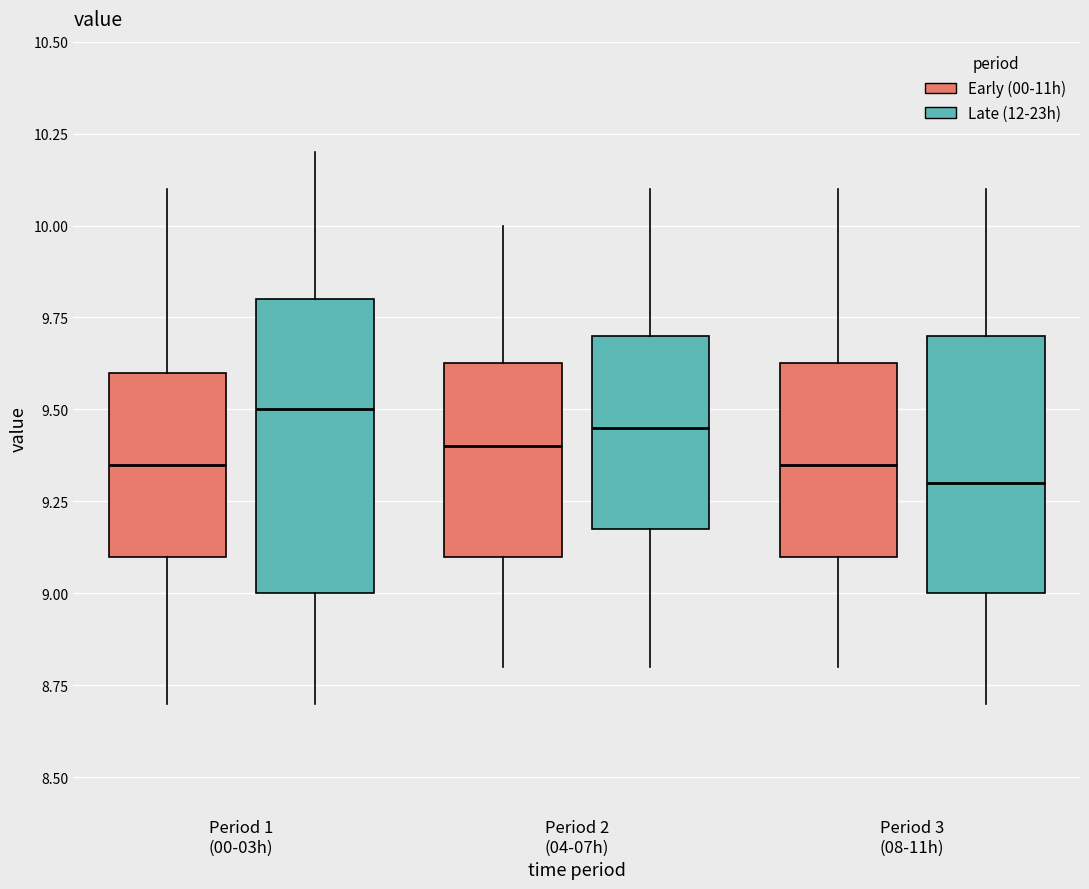

Where does the lower whisker of the box for Period 2 (04-07h) (Early (00-11h)) end on the y-axis? The values are not printed on the chart, so give them approximately, as read against the axis.

8.80